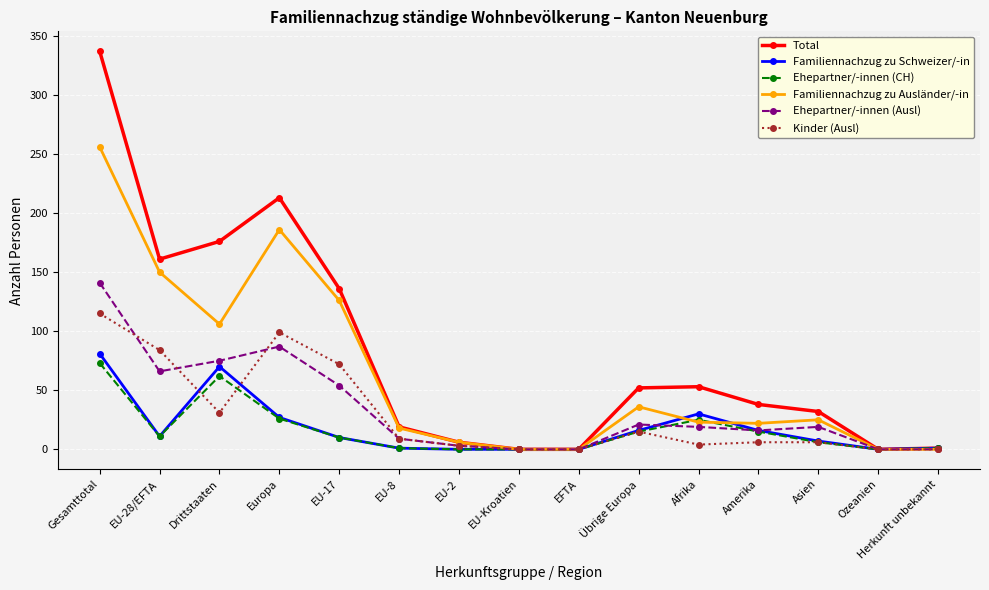

Is it true that Total equals 38 at Amerika?

True